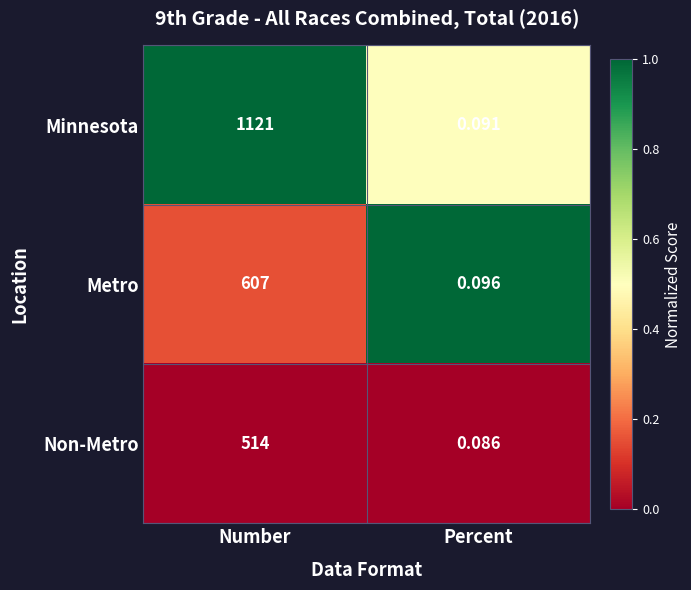

Which category has the lowest value in the Non-Metro series?

Percent